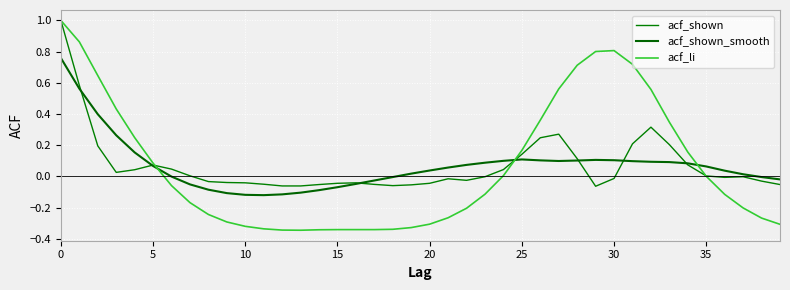

Reading left to right, what are all the values shown in this chart?

acf_shown: 1.0	0.6	0.2	0.0	0.0	0.1	0.0	0.0	-0.0	-0.0	-0.0	-0.1	-0.1	-0.1	-0.1	-0.0	-0.0	-0.1	-0.1	-0.1	-0.0	-0.0	-0.0	-0.0	0.0	0.1	0.2	0.3	0.1	-0.1	-0.0	0.2	0.3	0.2	0.1	0.0	-0.0	-0.0	-0.0	-0.1
acf_shown_smooth: 0.8	0.6	0.4	0.3	0.2	0.1	-0.0	-0.1	-0.1	-0.1	-0.1	-0.1	-0.1	-0.1	-0.1	-0.1	-0.0	-0.0	-0.0	0.0	0.0	0.1	0.1	0.1	0.1	0.1	0.1	0.1	0.1	0.1	0.1	0.1	0.1	0.1	0.1	0.1	0.0	0.0	-0.0	-0.0
acf_li: 1.0	0.9	0.6	0.4	0.2	0.1	-0.1	-0.2	-0.2	-0.3	-0.3	-0.3	-0.3	-0.3	-0.3	-0.3	-0.3	-0.3	-0.3	-0.3	-0.3	-0.3	-0.2	-0.1	0.0	0.2	0.4	0.6	0.7	0.8	0.8	0.7	0.6	0.3	0.2	0.0	-0.1	-0.2	-0.3	-0.3